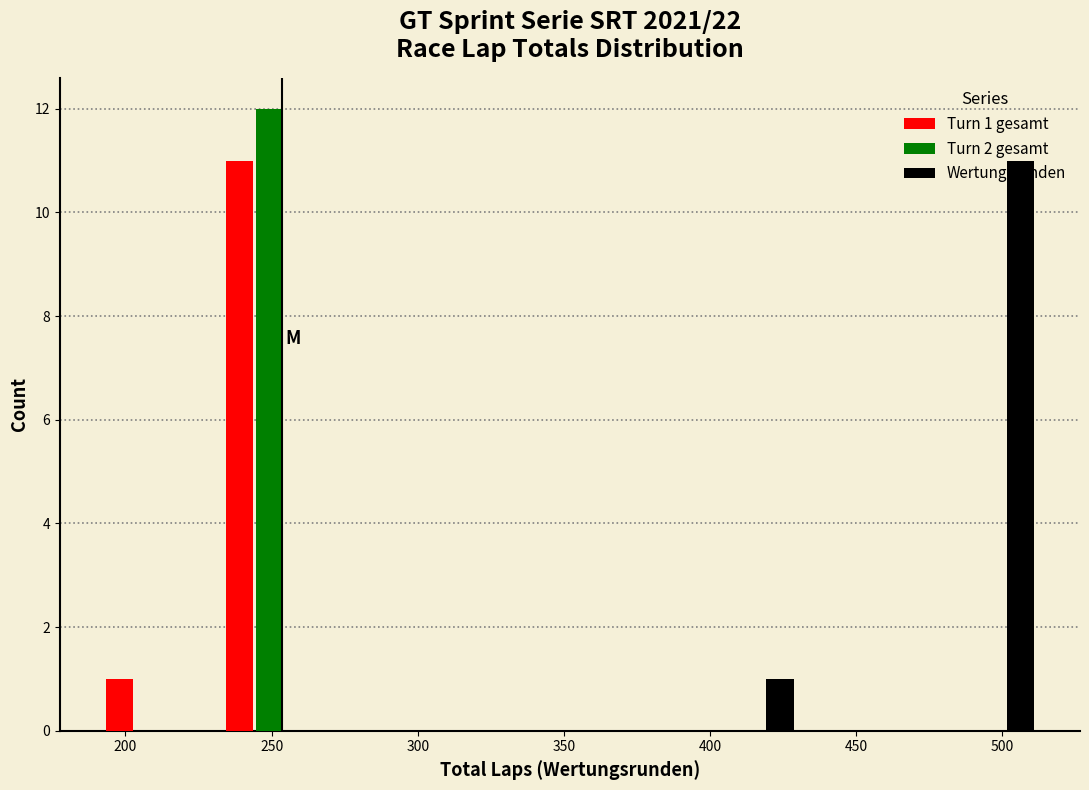

In the Turn 1 gesamt series, which range on the x-axis has the tallest bar?

230 to 270